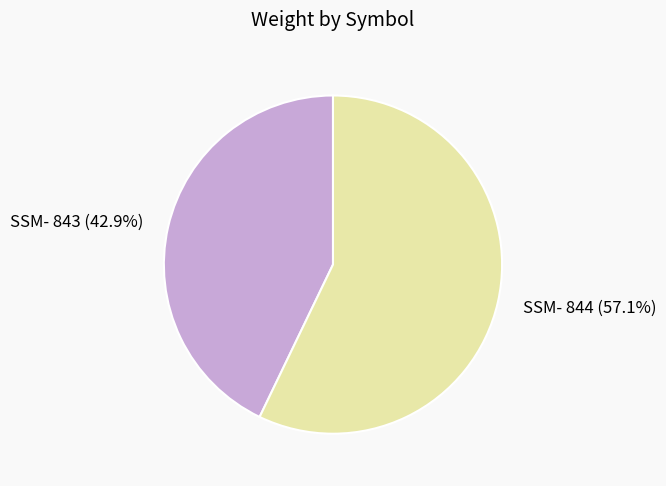

To the nearest percent, what percentage of the pie is SSM- 843?

43%